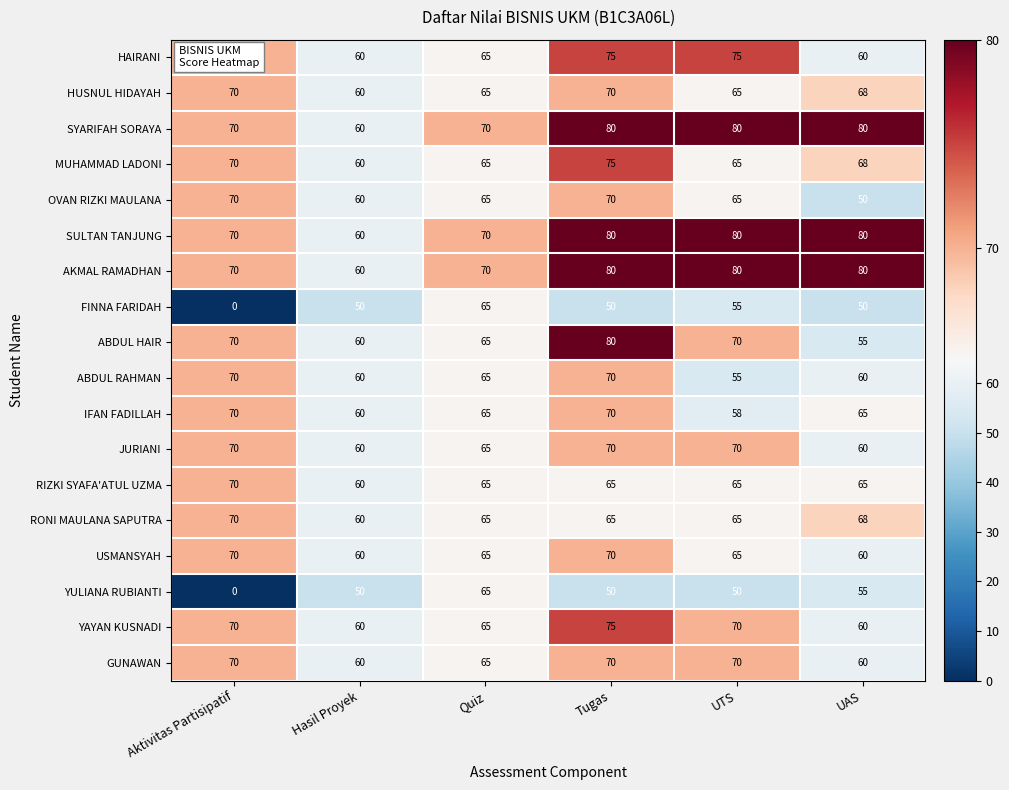

What is the spread (max minus min) of values at UAS?

30